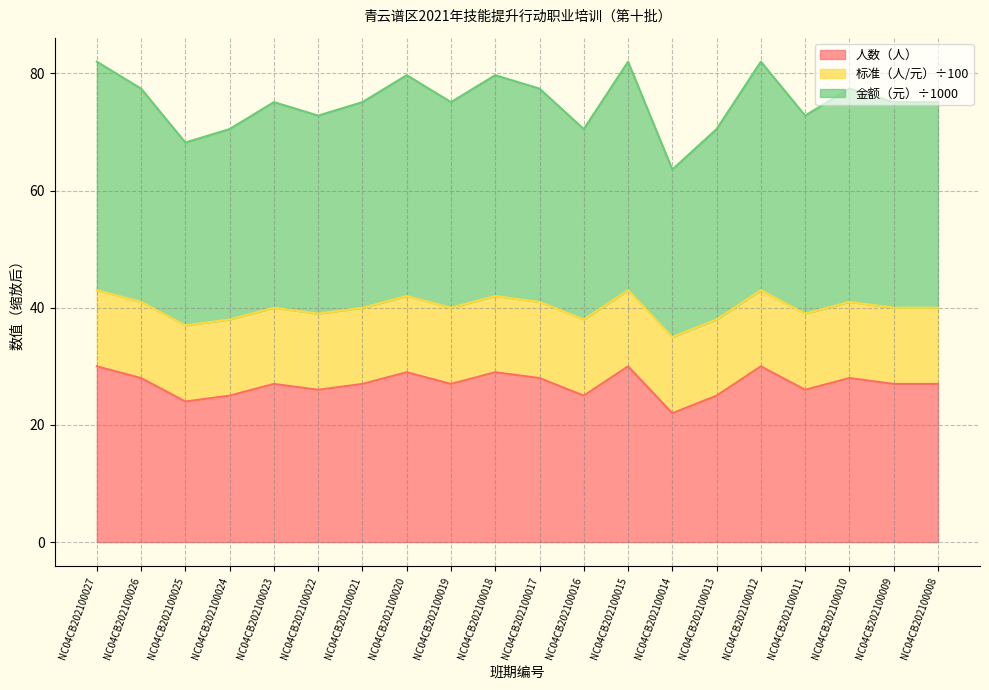

At which category does 金额（元） reach its first local peak?

NC04CB202100023